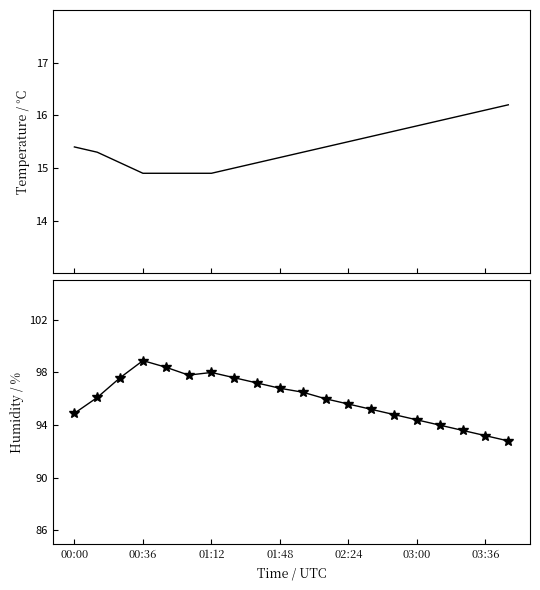

Reading right to left, transcribe all the data shown in this chart.

temperature: 16.2	16.1	16.0	15.9	15.8	15.7	15.6	15.5	15.4	15.3	15.2	15.1	15.0	14.9	14.9	14.9	14.9	15.1	15.3	15.4
humidity: 92.8	93.2	93.6	94.0	94.4	94.8	95.2	95.6	96.0	96.5	96.8	97.2	97.6	98.0	97.8	98.4	98.9	97.6	96.1	94.9